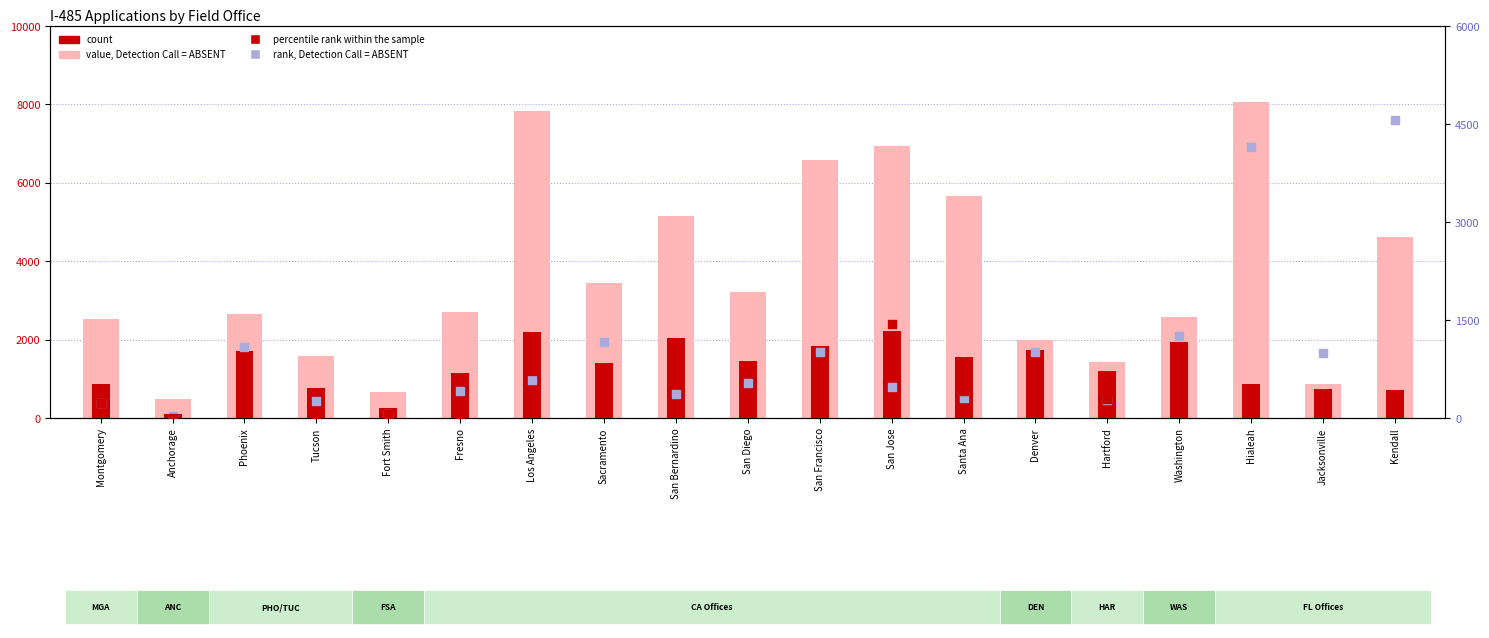

Which series reaches the minimum Y coordinate?

percentile rank within the sample